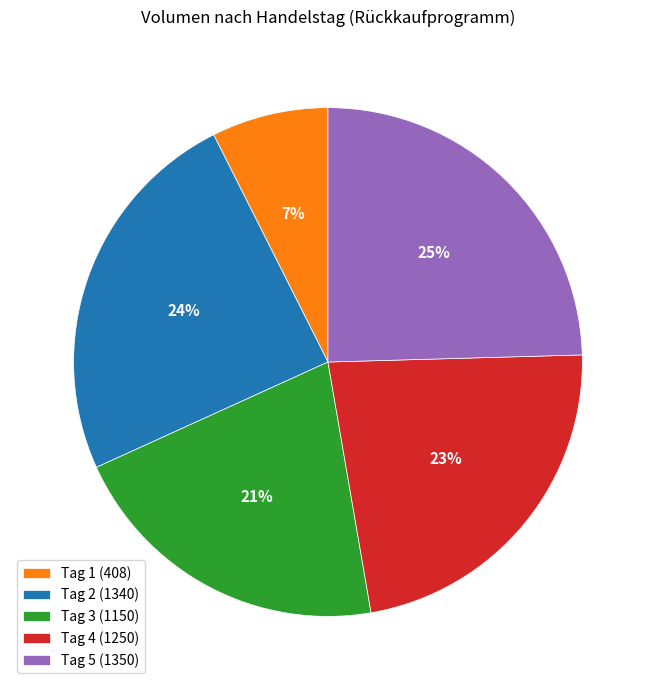

Which has a higher value, Tag 4 (1250) or Tag 2 (1340)?

Tag 2 (1340)